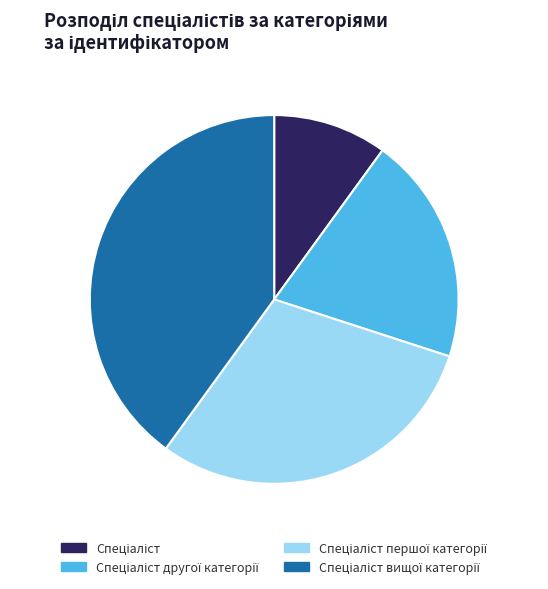

Count the number of slices in the pie.

4